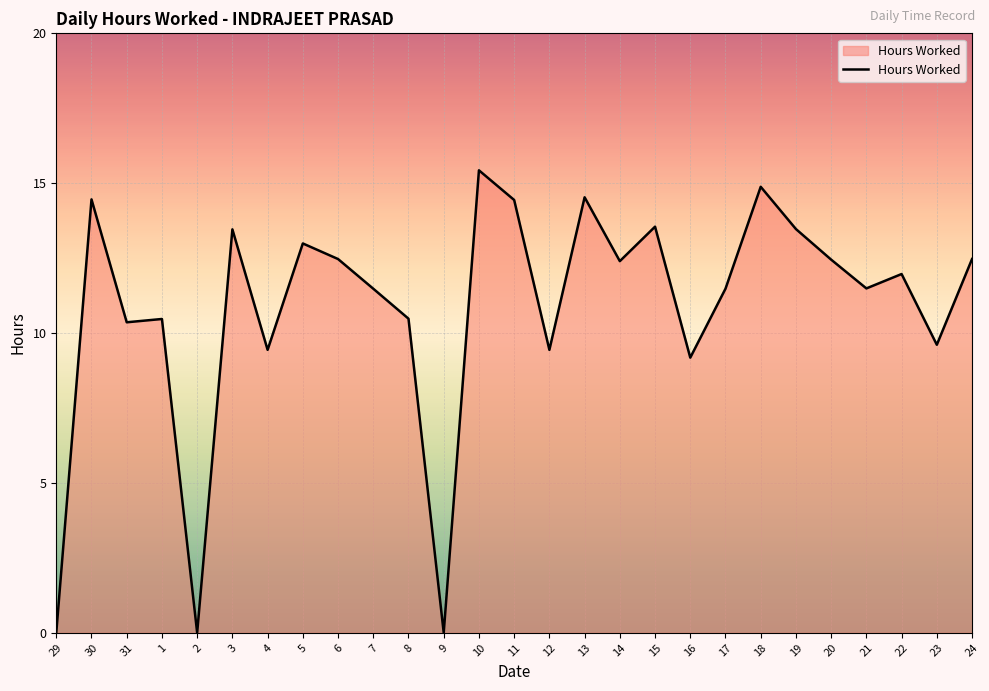

Which label corresponds to the largest value in the chart?

10